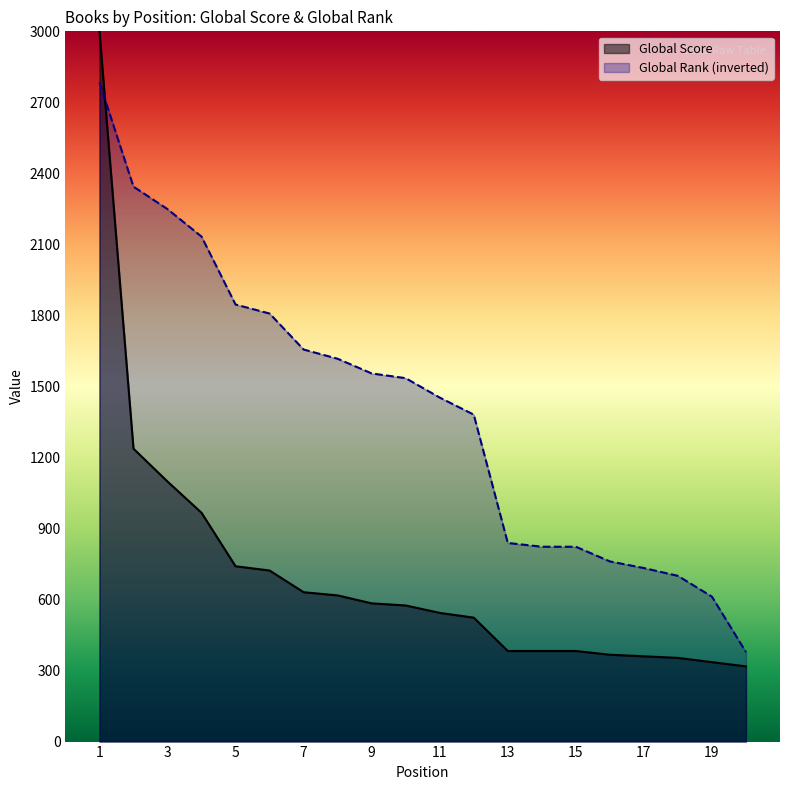

At 3, list the series in order from smallest to largest.

Global Score, Global Rank (inverted)